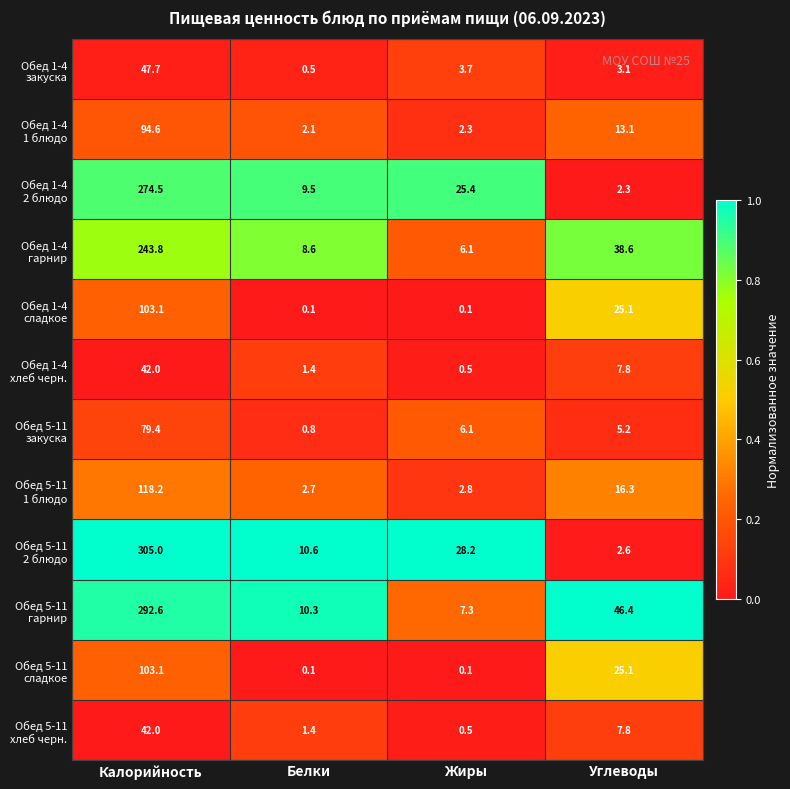

At which category is the sum across all series the highest?

Калорийность